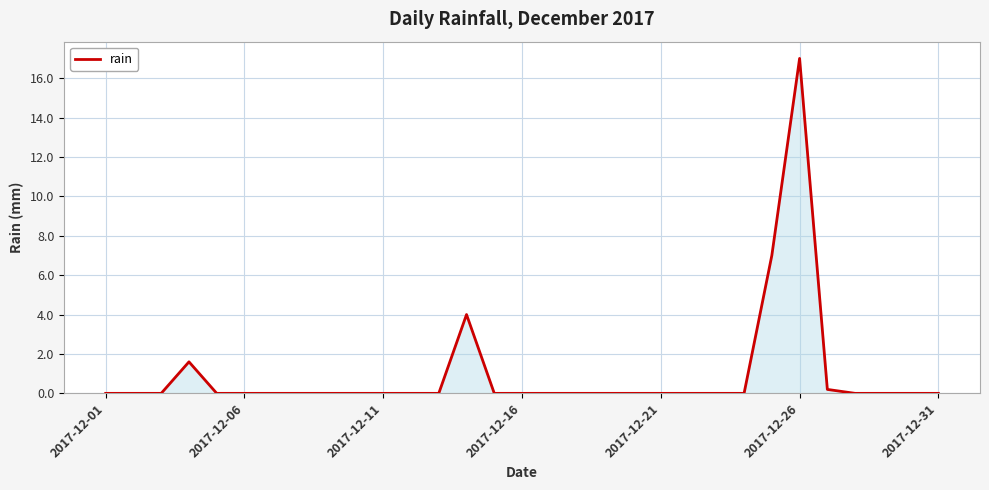

What is the difference between the maximum and minimum values?

17.0